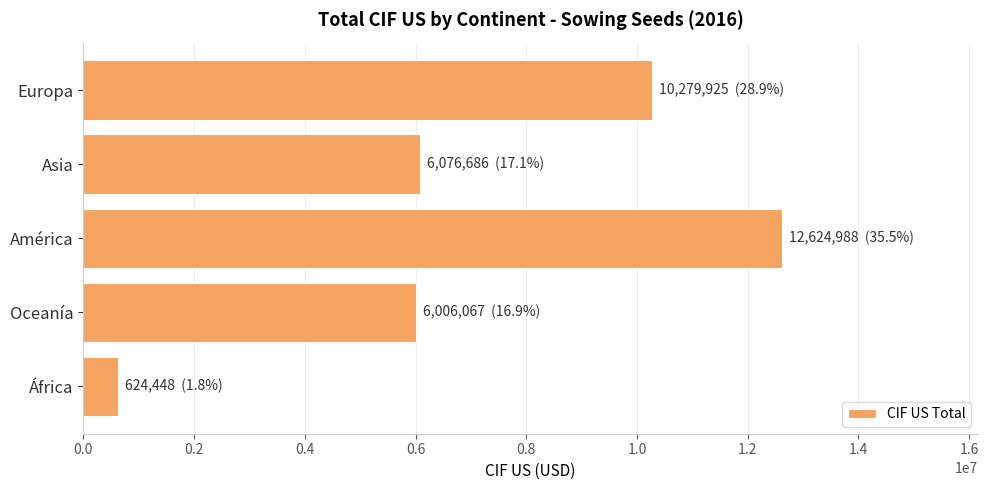

Which has a higher value, América or Oceanía?

América